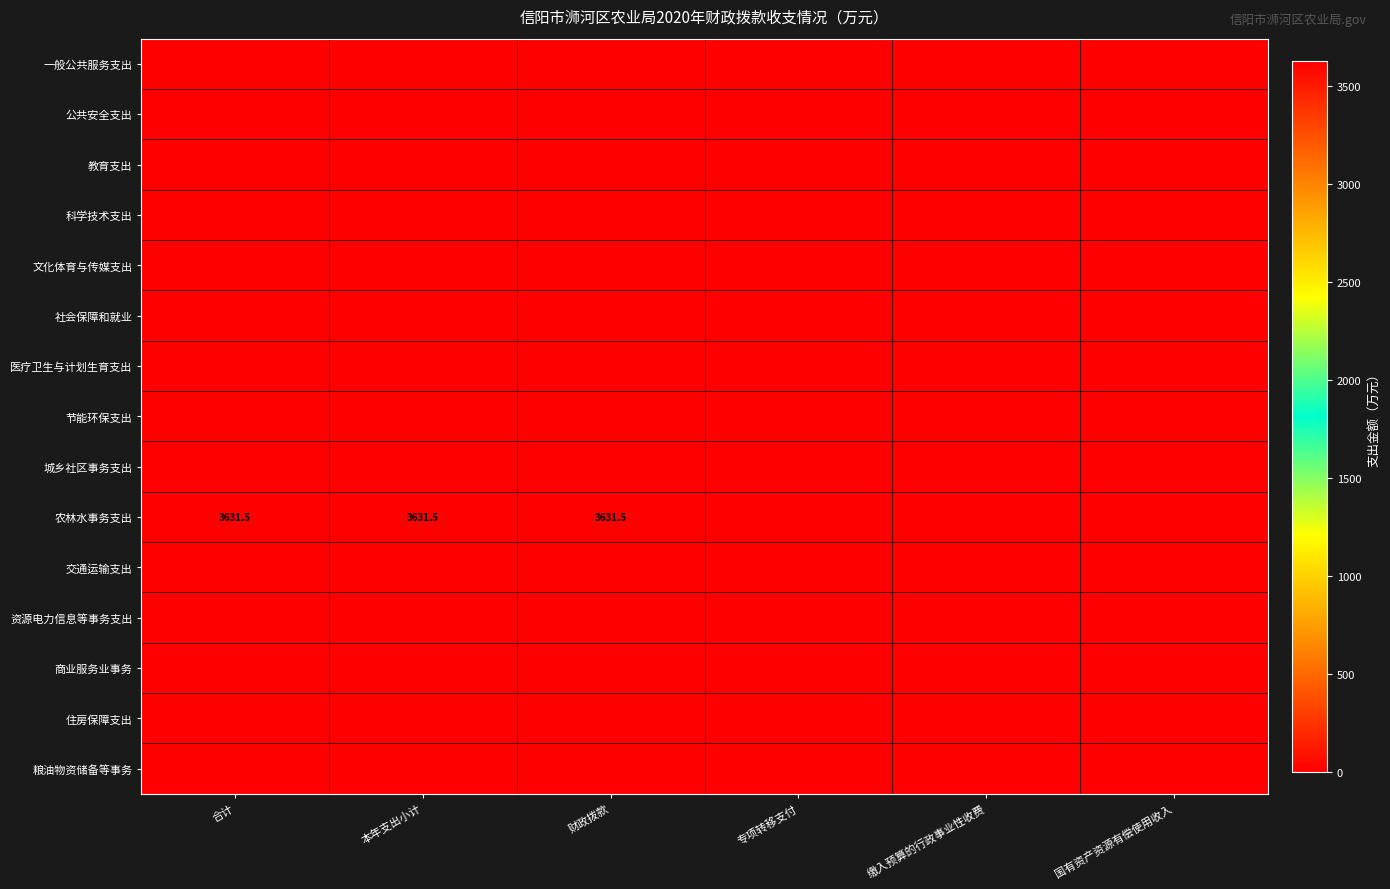

Which series has the largest range (max minus min)?

农林水事务支出